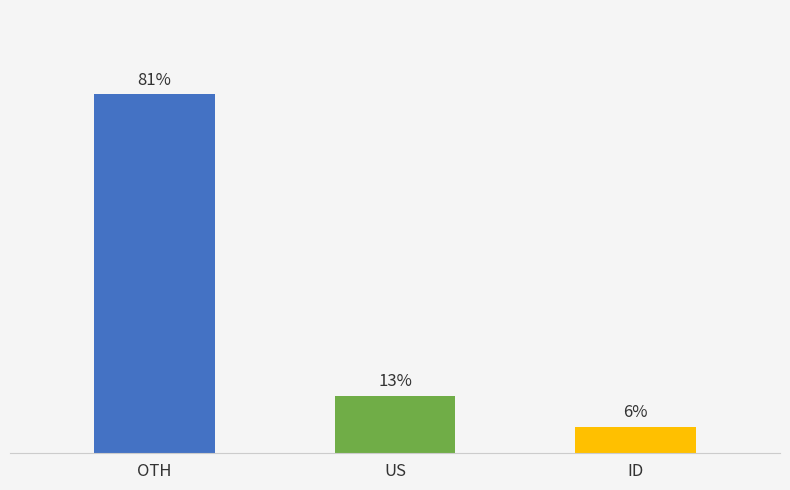

What is the label of the 2nd bar from the left?

US